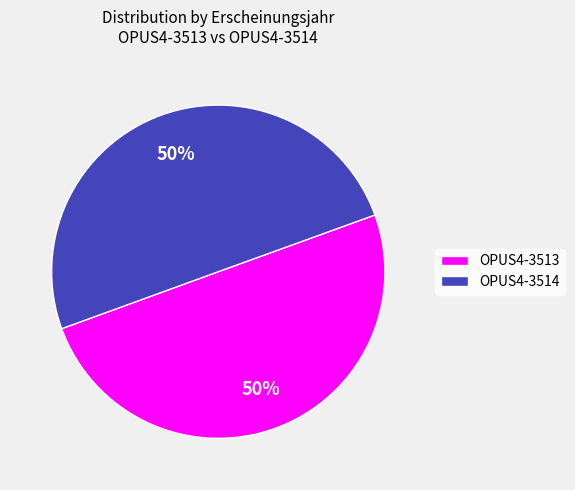

Is it true that OPUS4-3514 is 37% of the pie?

False